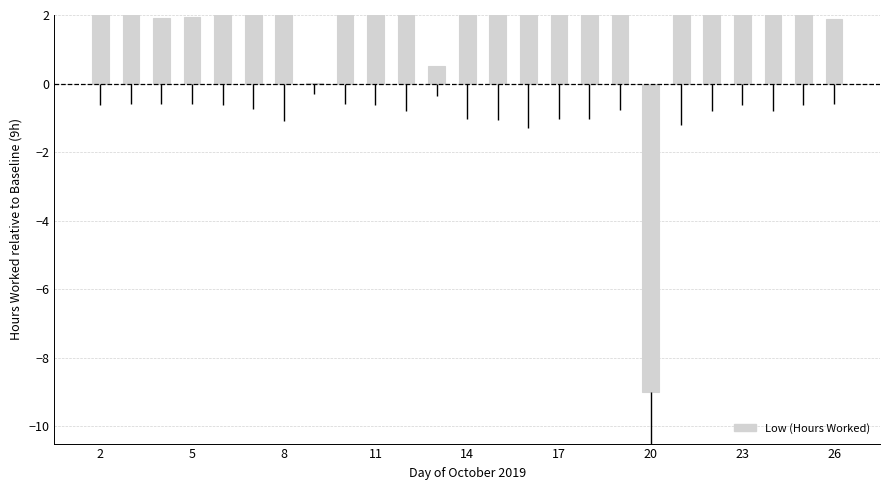

What is the change in value from 5 to 24?

-0.1